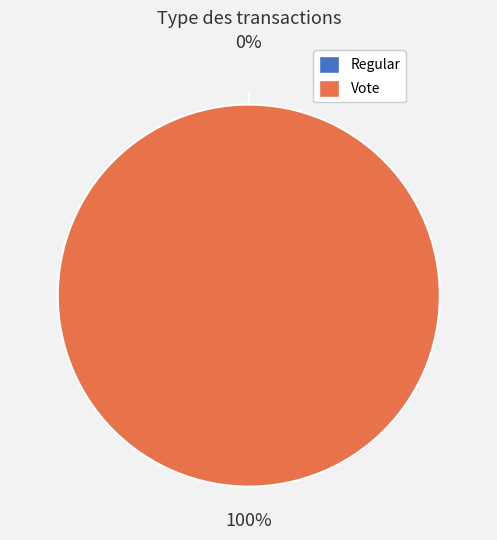

Which category has the biggest portion of the pie?

Vote